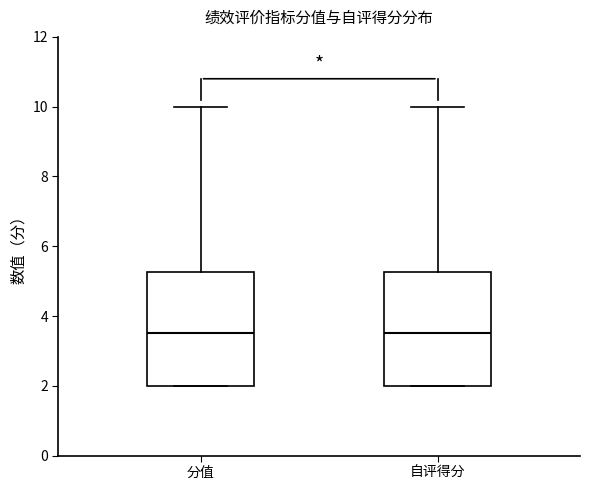

Where does the upper whisker of the box for 分值 end on the y-axis? The values are not printed on the chart, so give them approximately, as read against the axis.

10.0